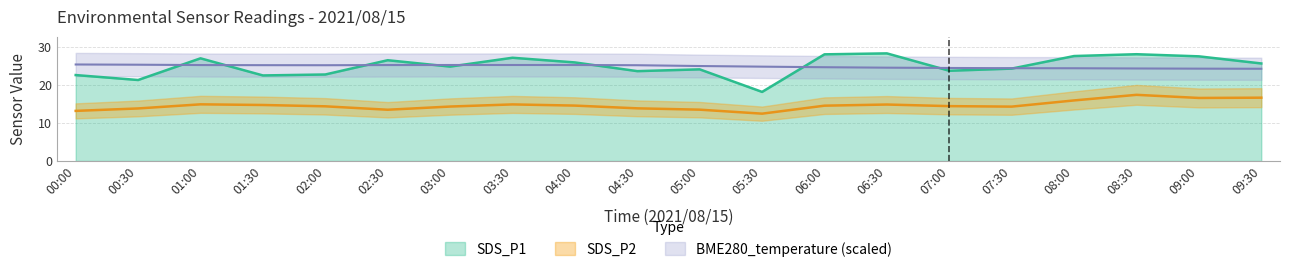

At which label does SDS_P1 reach its minimum?

05:30